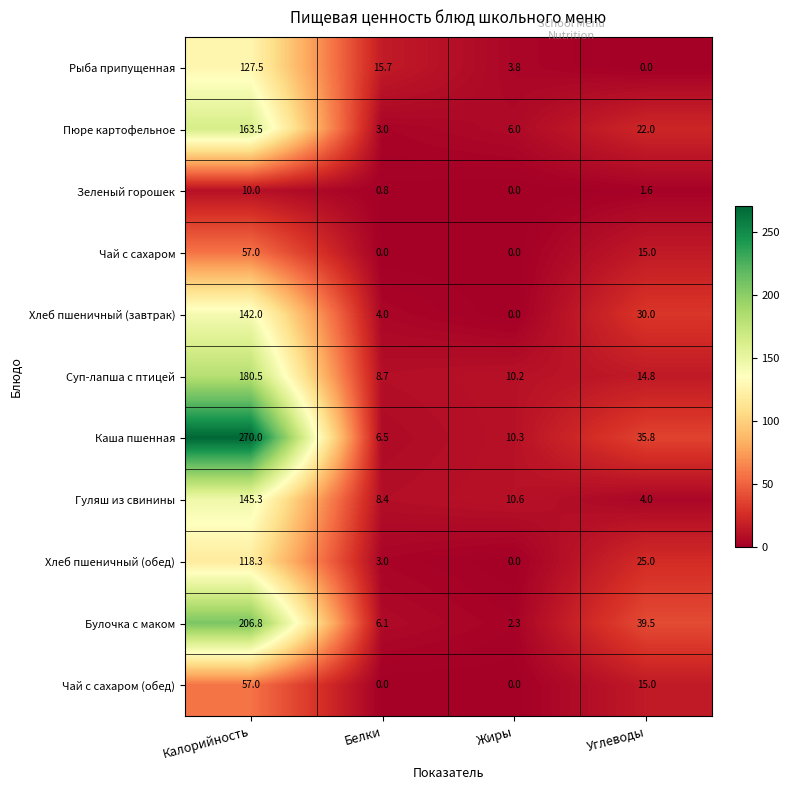

What is the spread (max minus min) of values at Жиры?

10.6